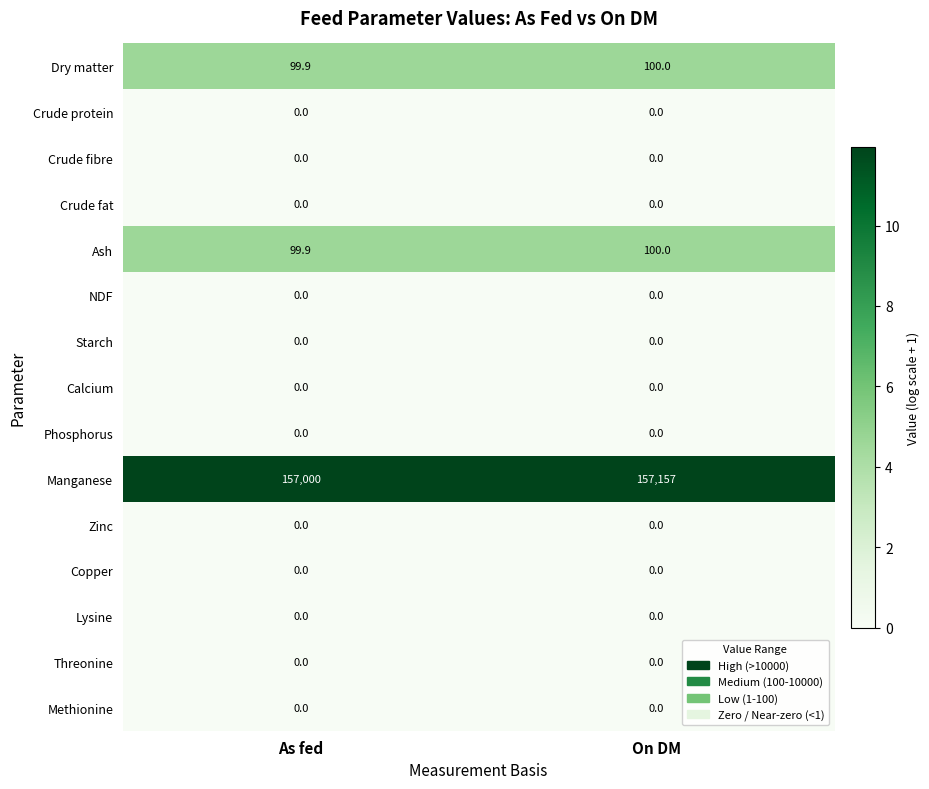

Which series changed the most between As fed and On DM?

Manganese